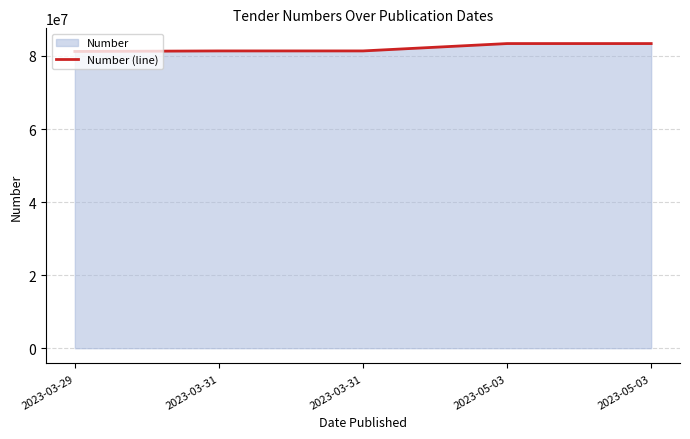

The value at 2023-05-03 is 83394252. True or false?

True